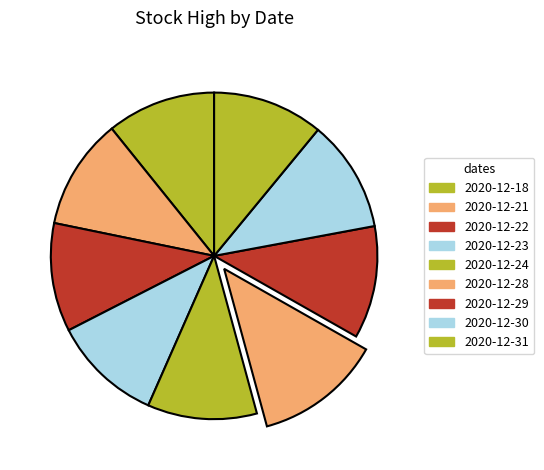

Count the number of slices in the pie.

9